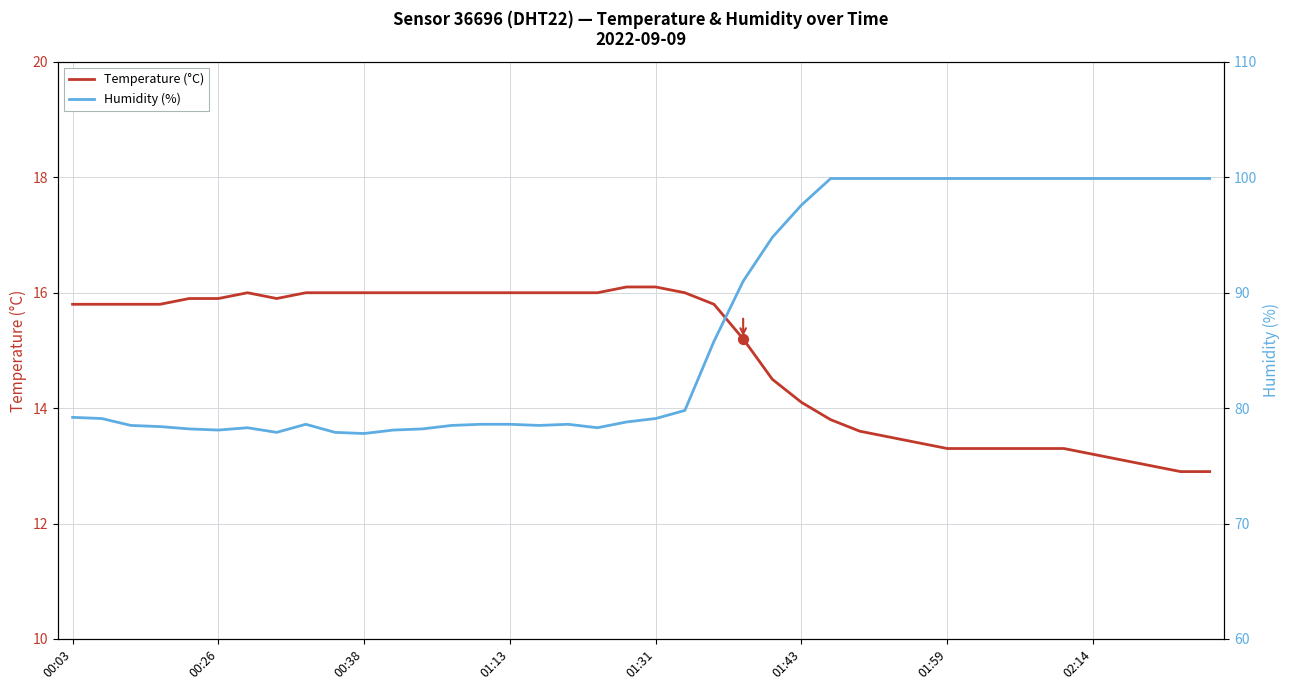

At which category is the sum across all series the highest?

26